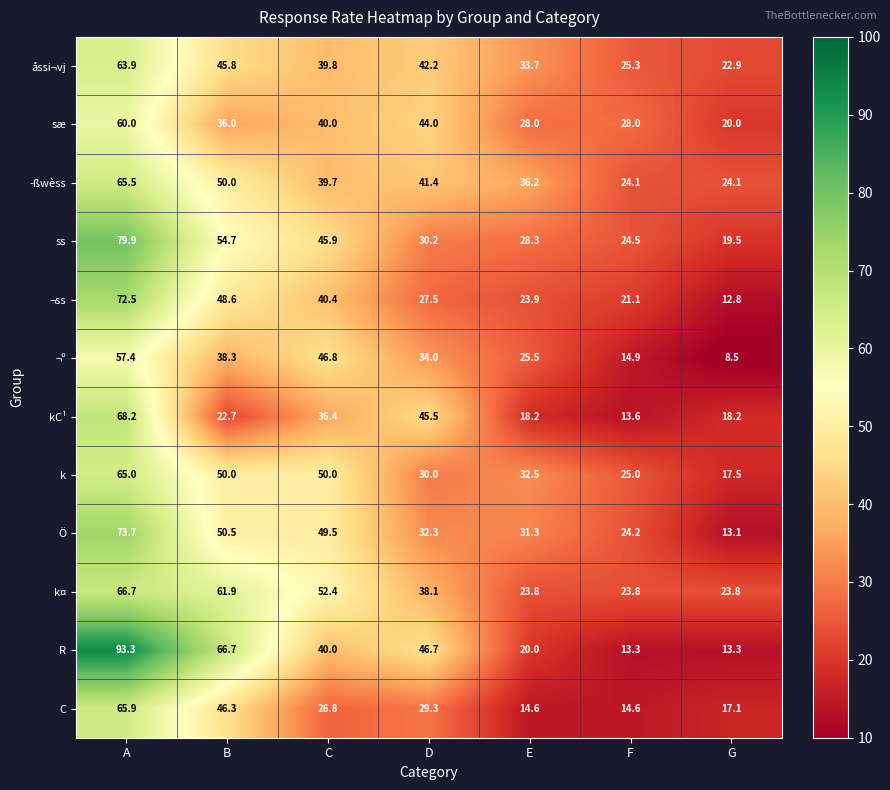

The k¤ series shows 52.4 at C. True or false?

True